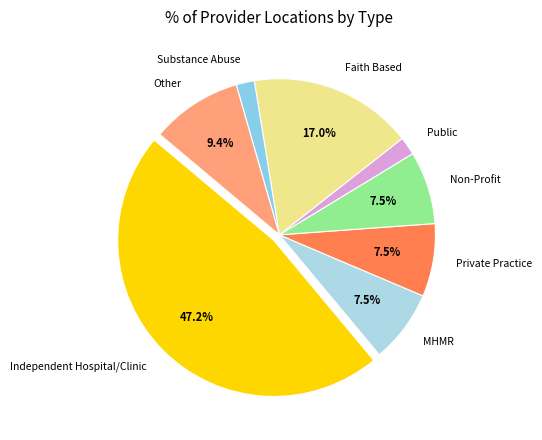

The Private Practice slice represents 19% of the pie. True or false?

False